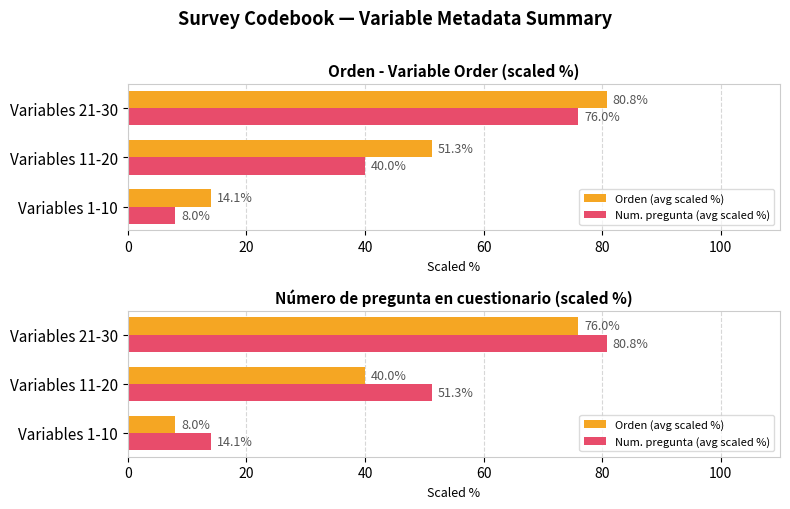

How many bars are there in each group?

2